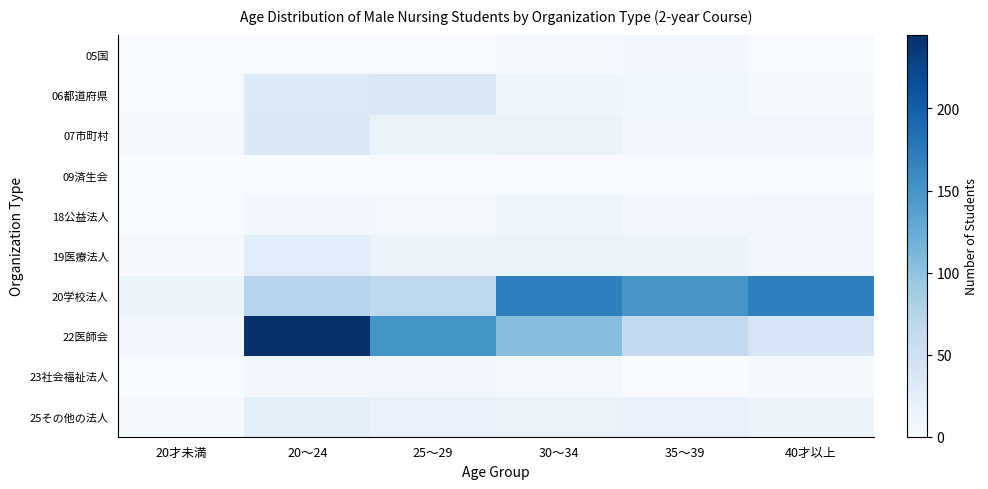

Between 20才未満 and 30～34, which series saw the biggest shift?

20学校法人